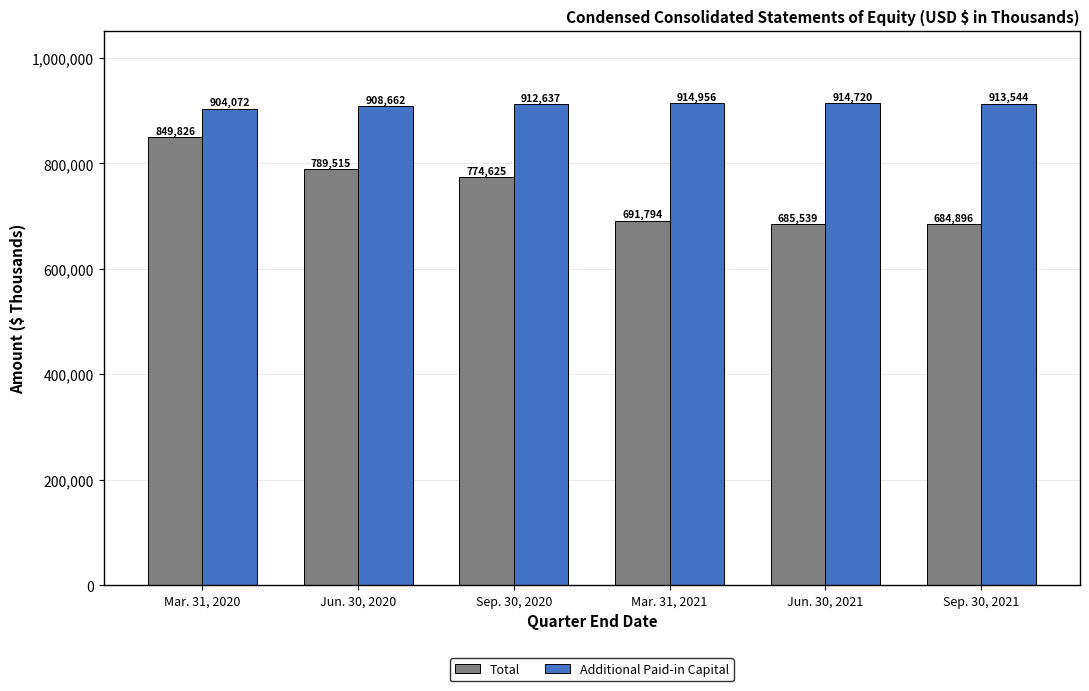

How many bars are there in each group?

2